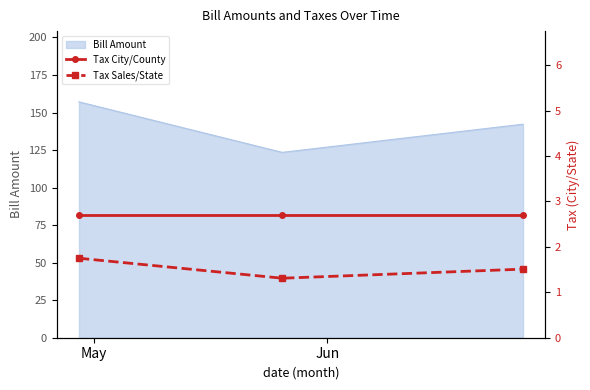

What is the highest value of the Bill Amount series?

157.1